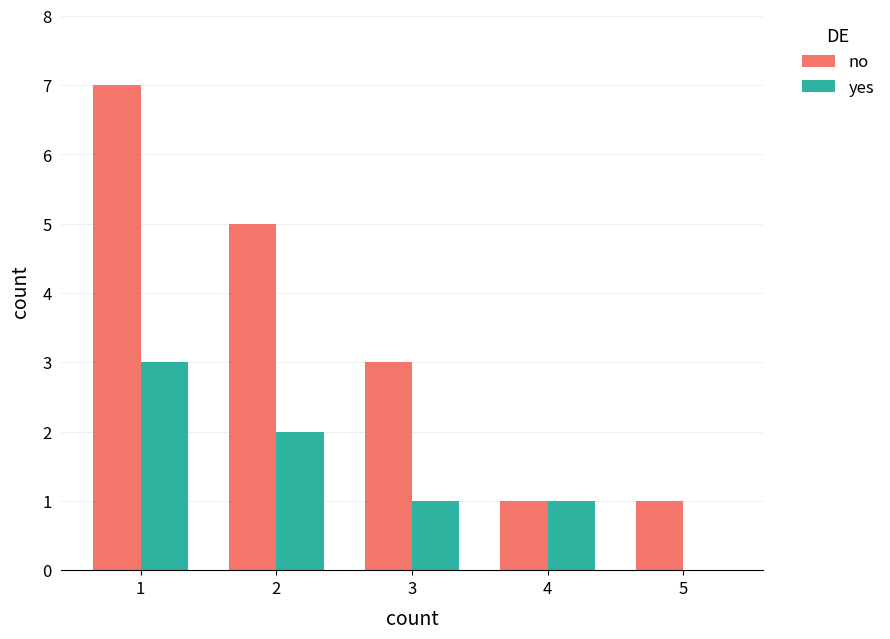

What is the highest value of the no series?

7